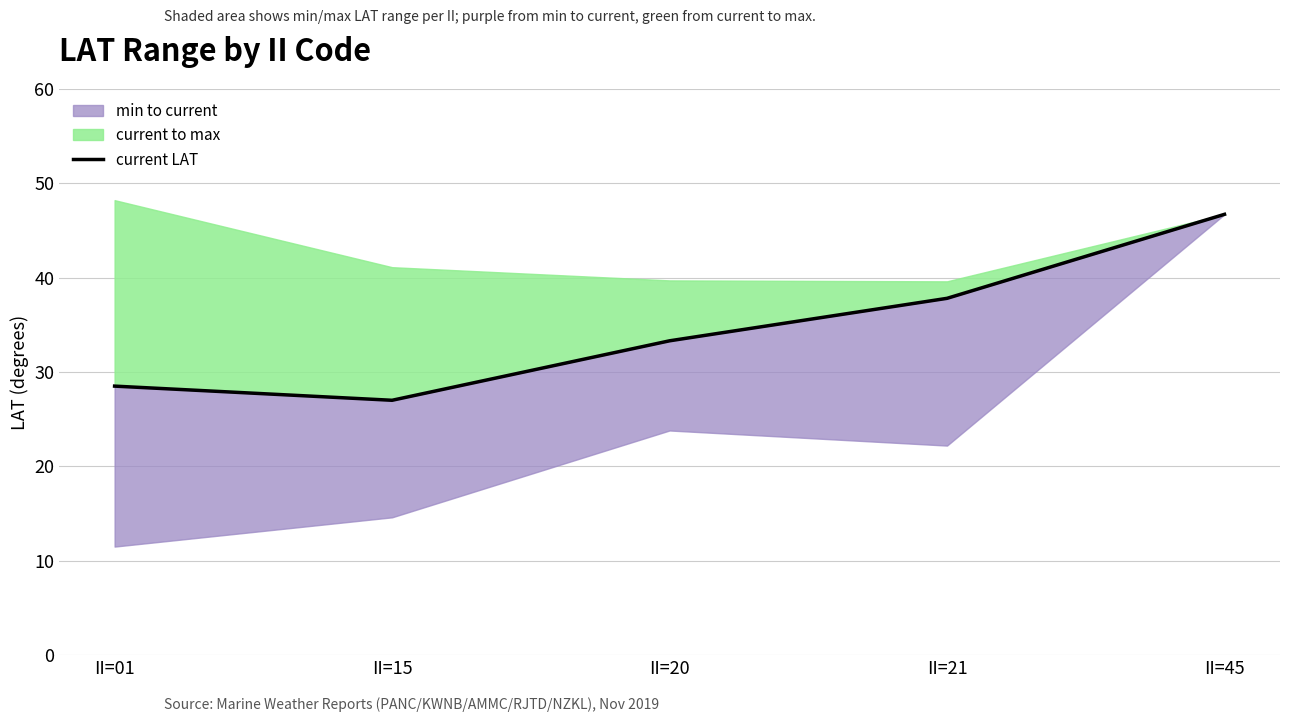

Which label corresponds to the largest value in the chart?

II=45